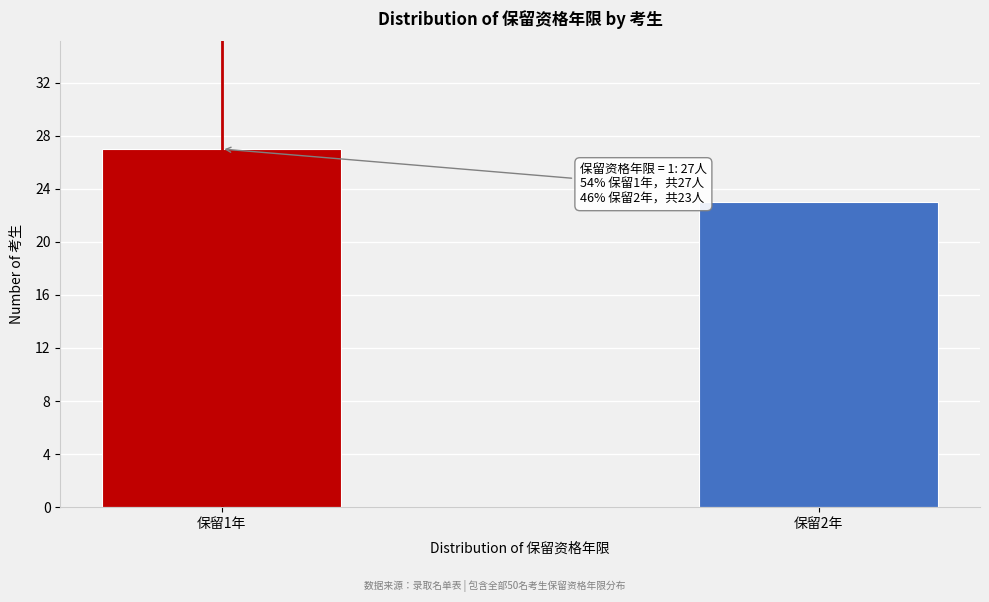

Reading left to right, extract all data points from this chart.

27	23